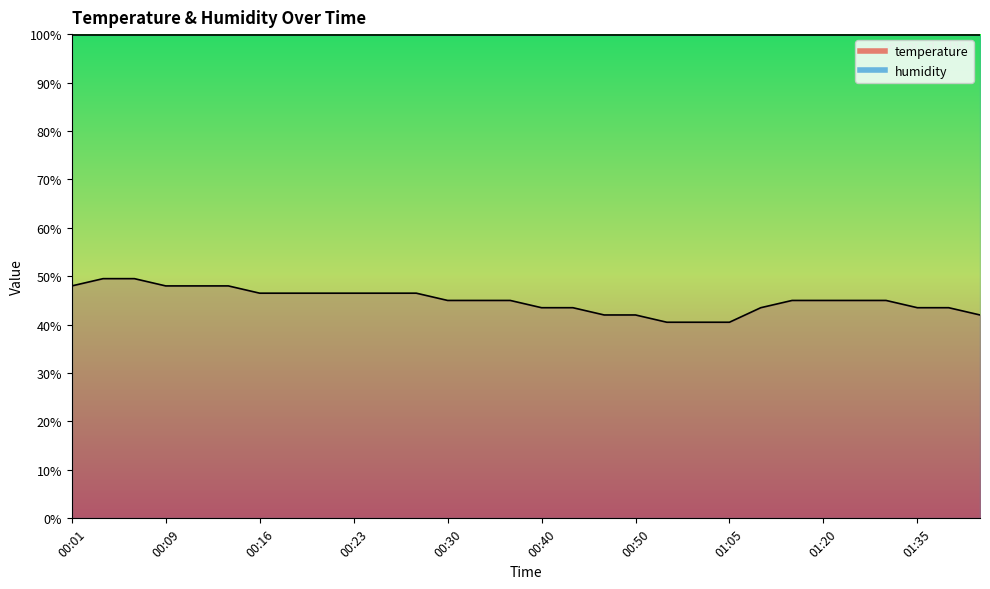

What is the difference between the maximum and second lowest values?

9.0